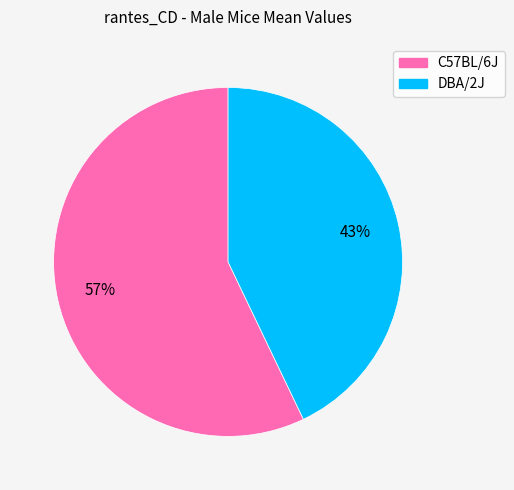

To the nearest percent, what is the difference between the largest and smallest slice percentages?

14%